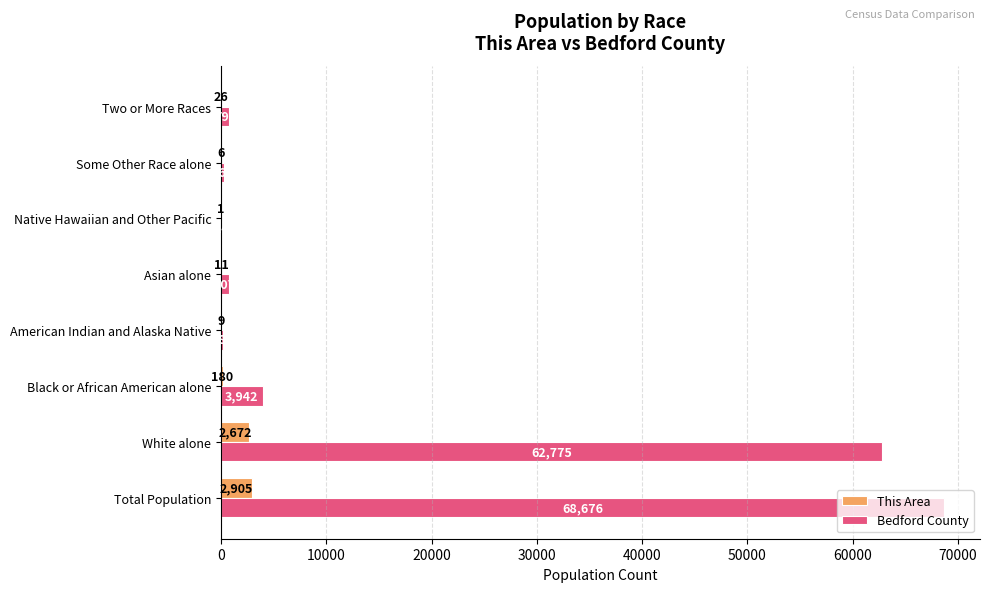

True or false: This Area has a value of 2905 at Total Population.

True